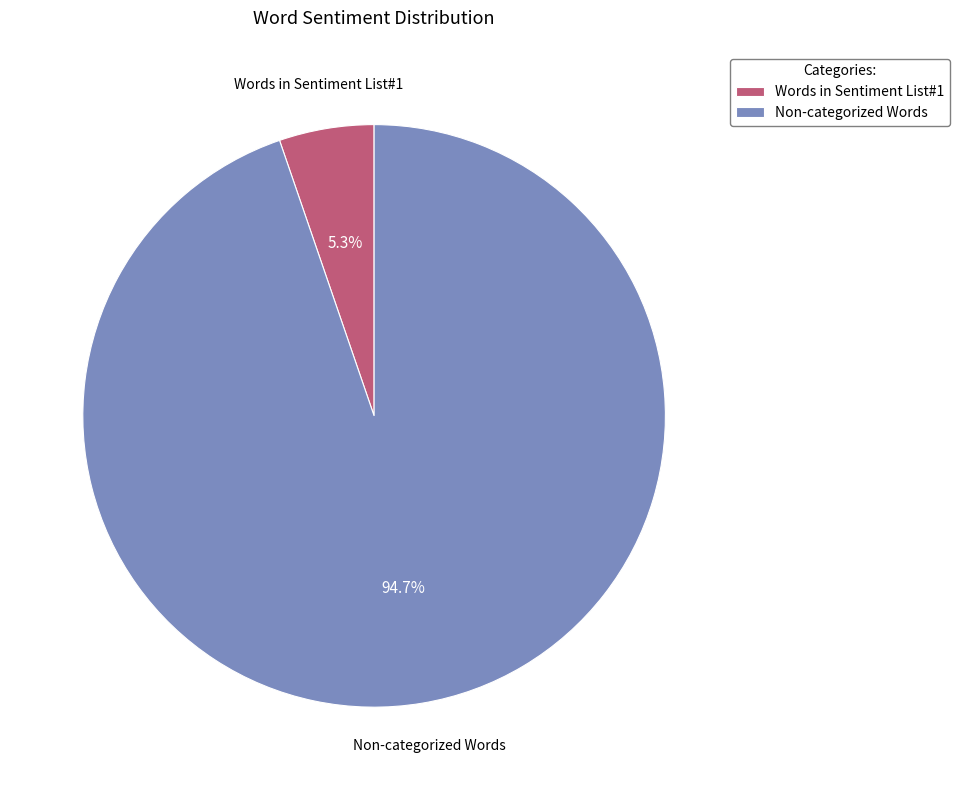

Which slice represents more than half of the pie?

Non-categorized Words